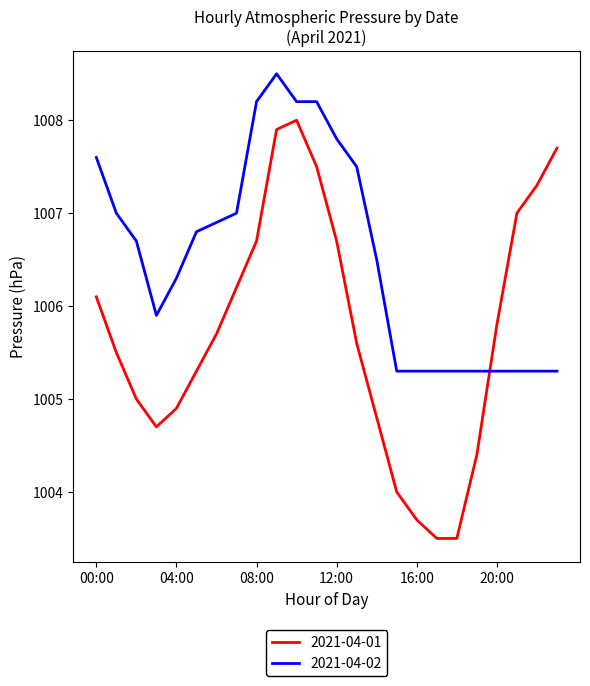

What is the minimum value shown in the chart?

1003.5